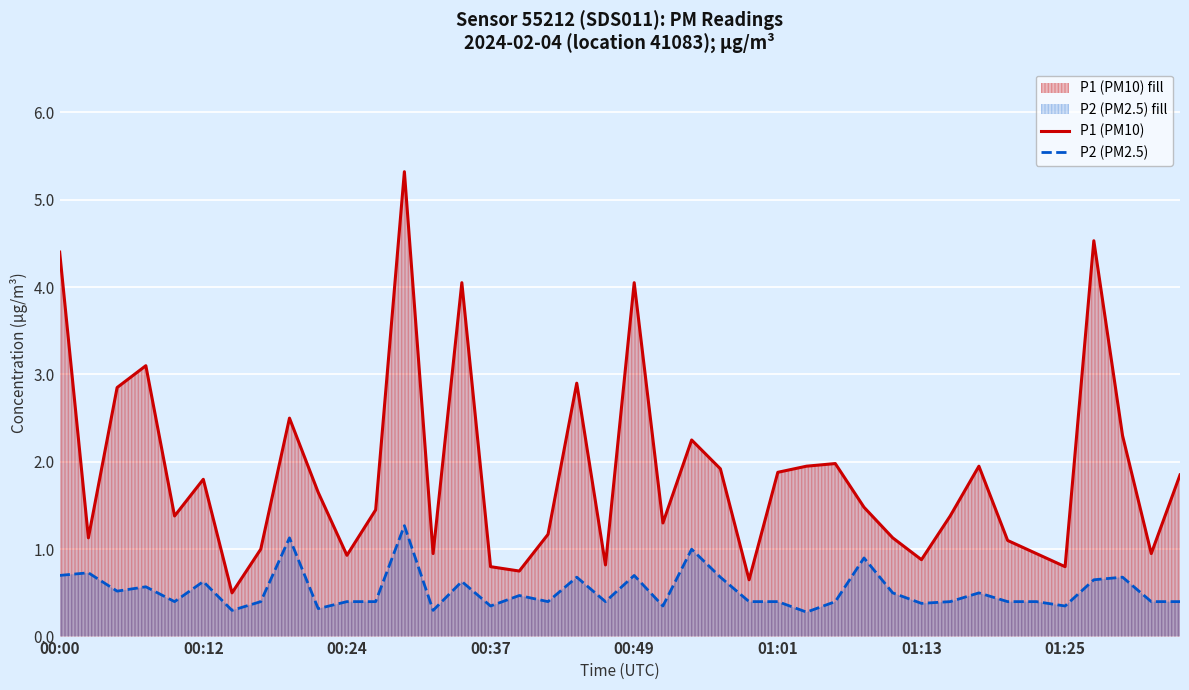

Reading left to right, what are all the values shown in this chart?

P1 (PM10): 4.4	1.1	2.9	3.1	1.4	1.8	0.5	1.0	2.5	1.6	0.9	1.4	5.3	0.9	4.0	0.8	0.8	1.2	2.9	0.8	4.0	1.3	2.2	1.9	0.7	1.9	1.9	2.0	1.5	1.1	0.9	1.4	1.9	1.1	0.9	0.8	4.5	2.3	0.9	1.9
P2 (PM2.5): 0.7	0.7	0.5	0.6	0.4	0.6	0.3	0.4	1.1	0.3	0.4	0.4	1.3	0.3	0.6	0.3	0.5	0.4	0.7	0.4	0.7	0.3	1.0	0.7	0.4	0.4	0.3	0.4	0.9	0.5	0.4	0.4	0.5	0.4	0.4	0.3	0.7	0.7	0.4	0.4